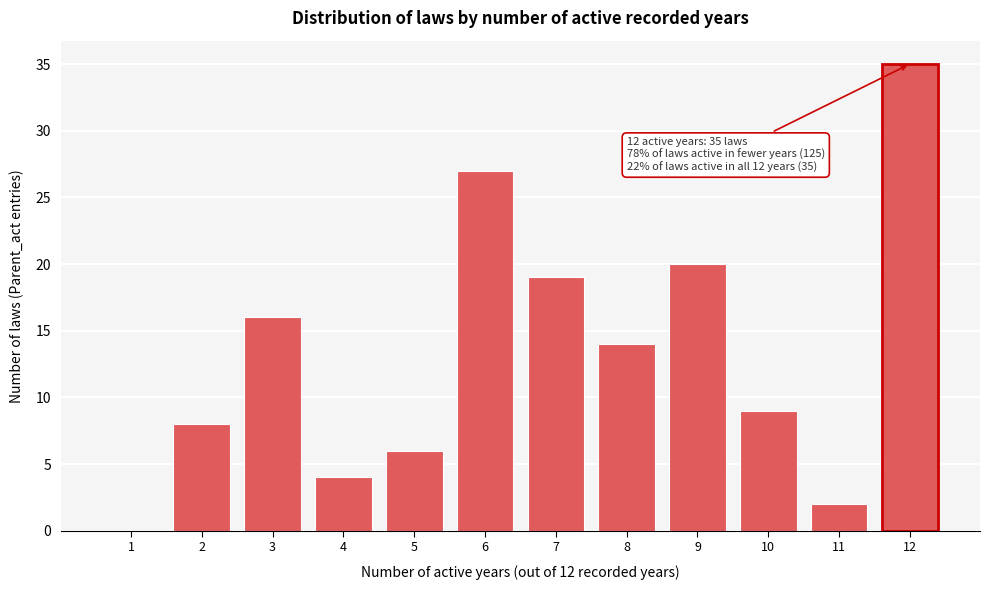

Over which range of the x-axis is the bar tallest?

11.5 to 12.5